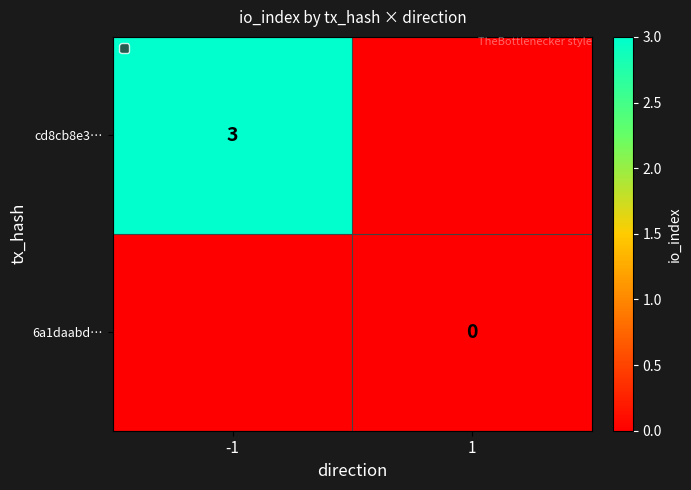

True or false: cd8cb8e3… has a value of 3 at -1.

True